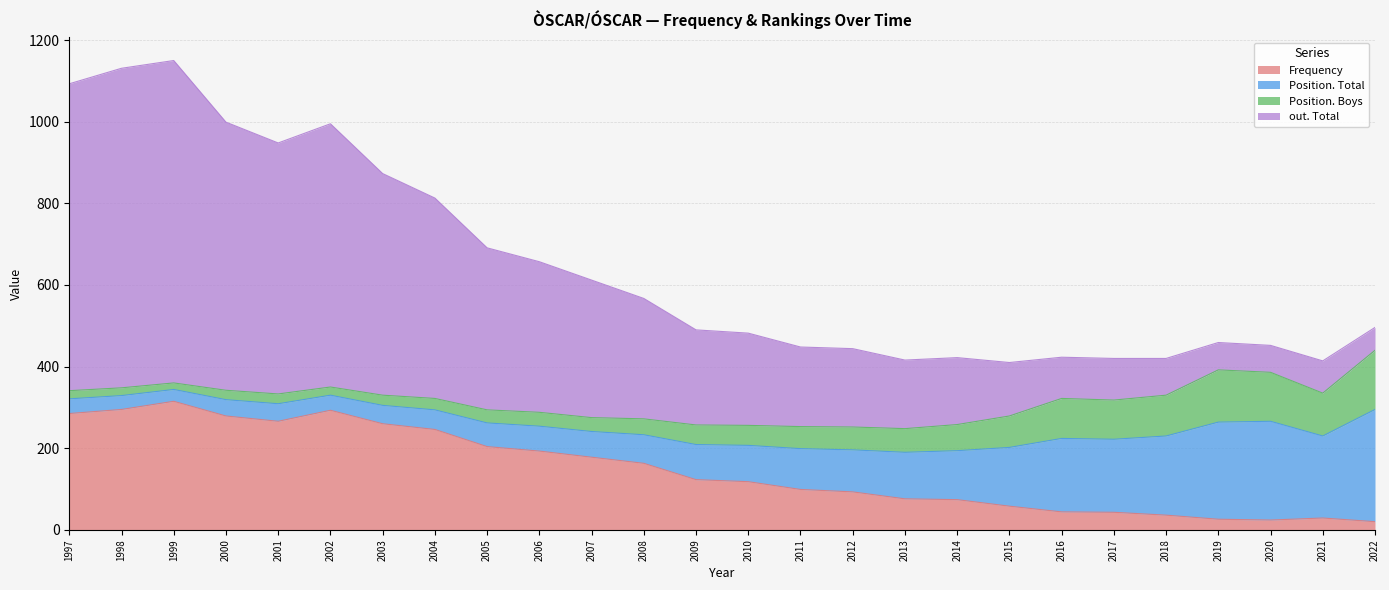

What is the maximum value for Frequency?

315